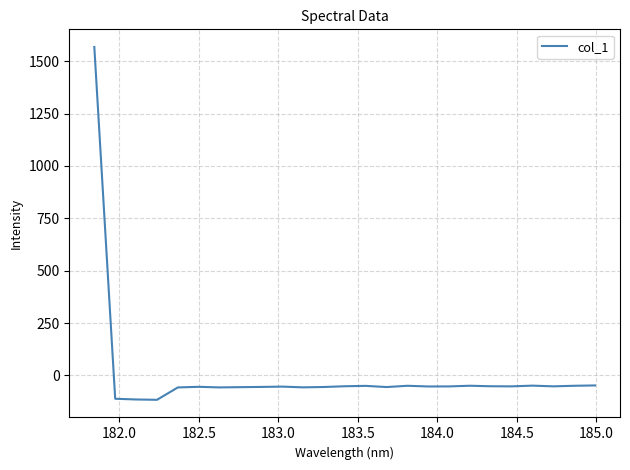

What is the maximum value shown in the chart?

1568.1